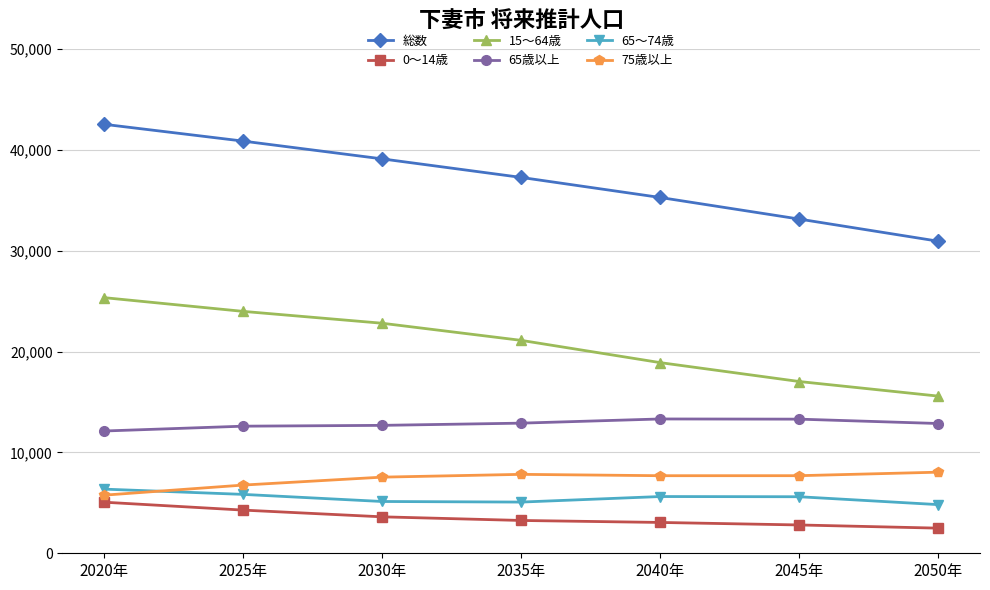

What is the difference between the maximum and second lowest values in the 0～14歳 series?

2256